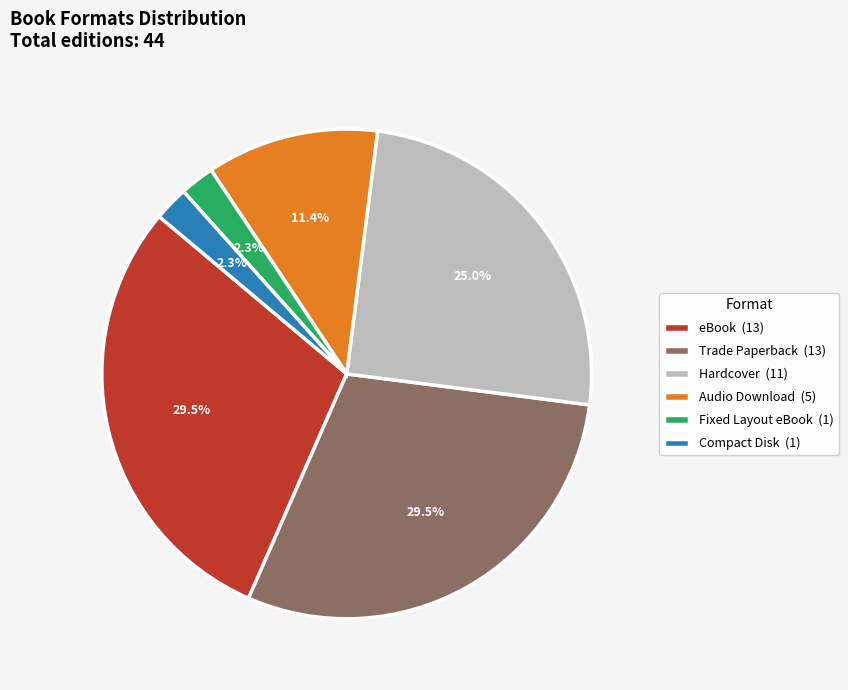

What is the total percentage of Audio Download (5) and Hardcover (11)?

36.4%